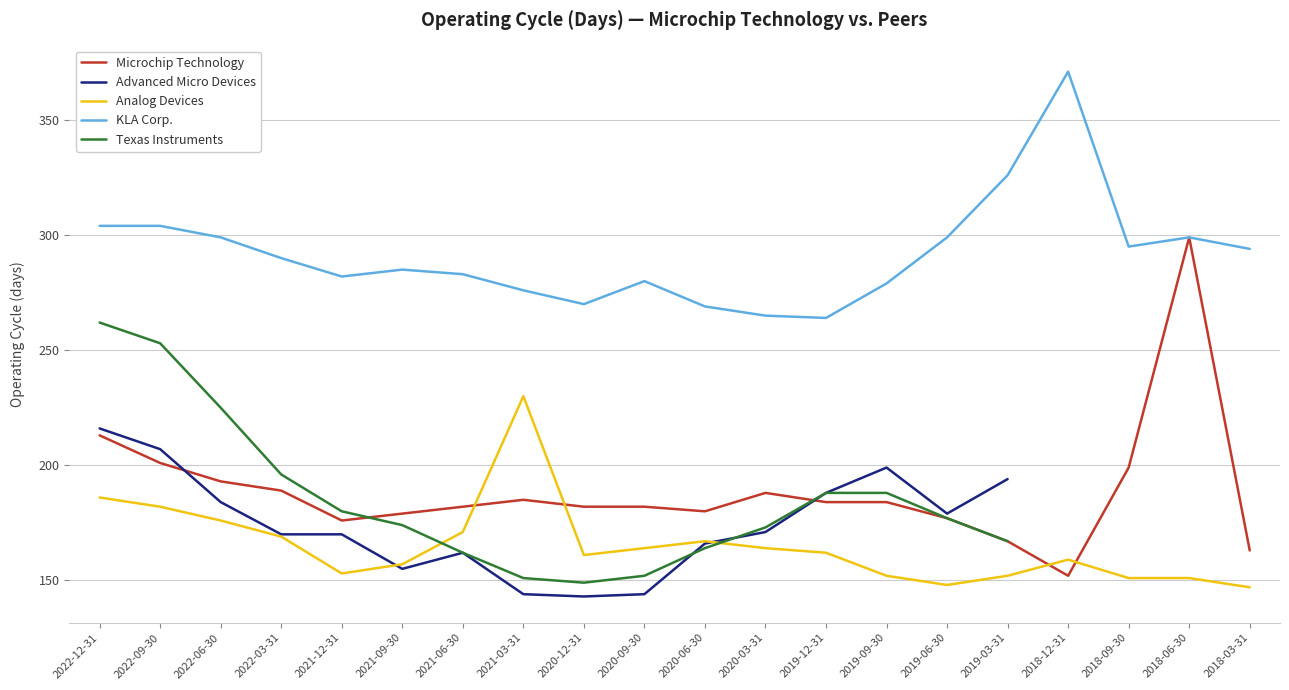

Where is the first local minimum for Microchip Technology?

2021-12-31